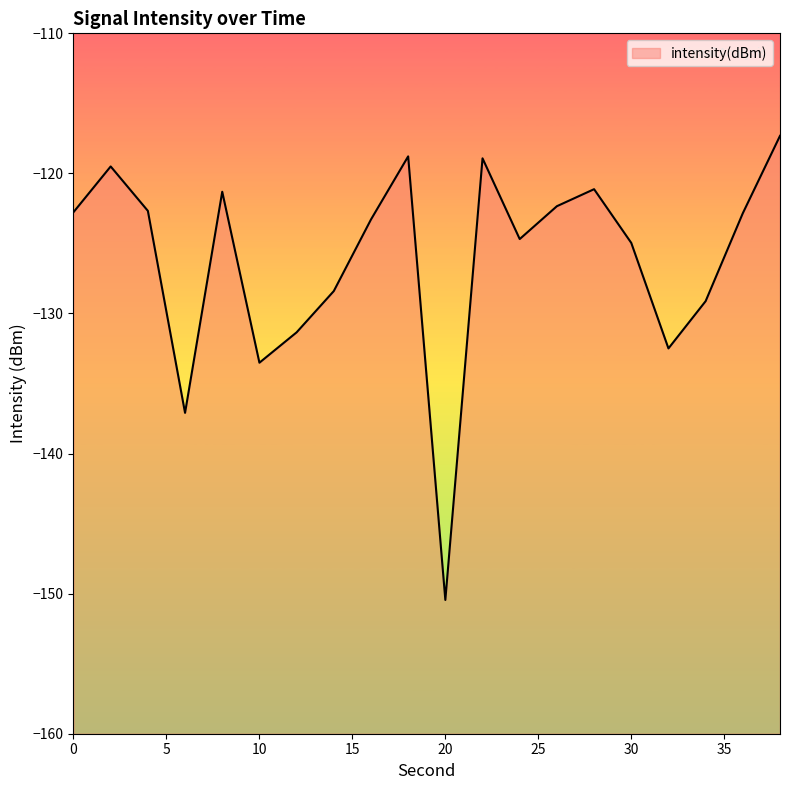

Does the chart have visible grid lines?

No